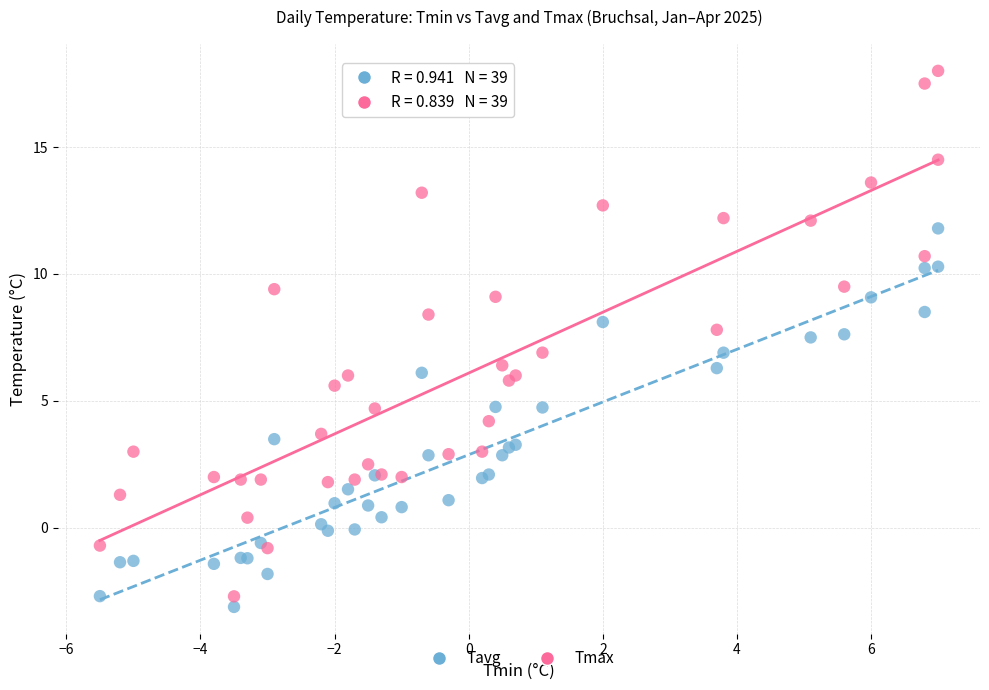

What are all the series names shown in the legend?

Tavg, Tmax